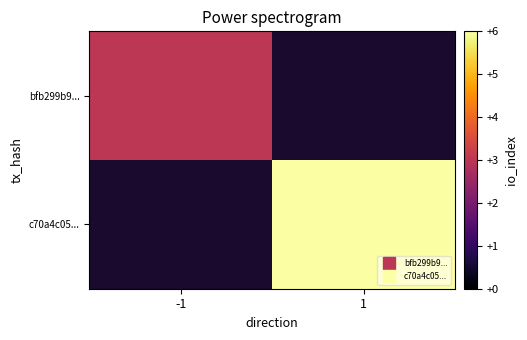

Reading left to right, transcribe all the data shown in this chart.

bfb299b9...: -1=3	1=0
c70a4c05...: -1=0	1=6